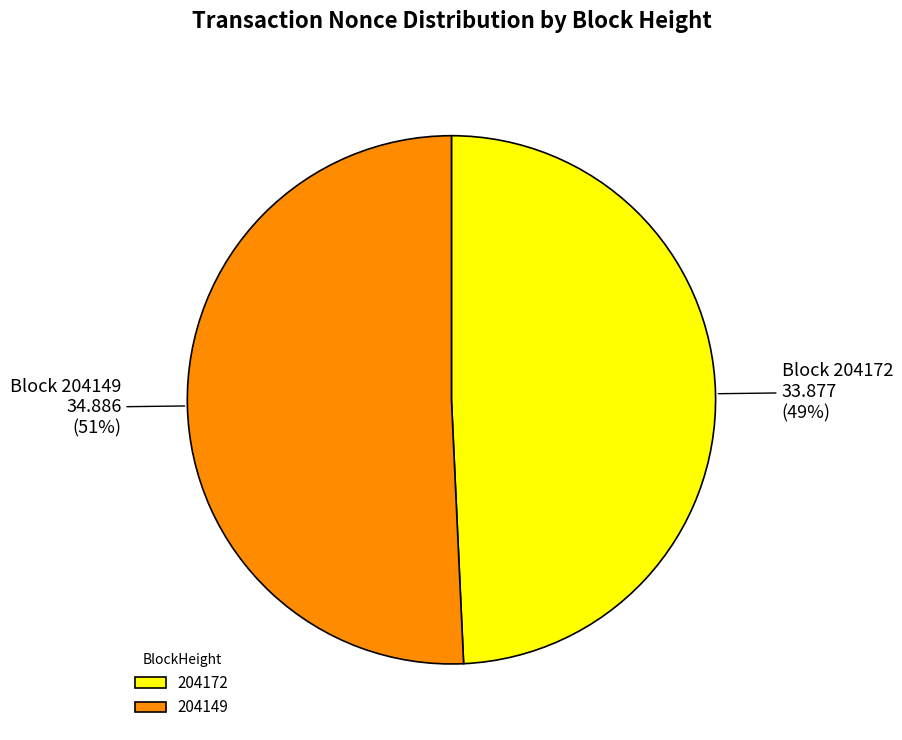

To the nearest percent, what is the average slice percentage?

50%